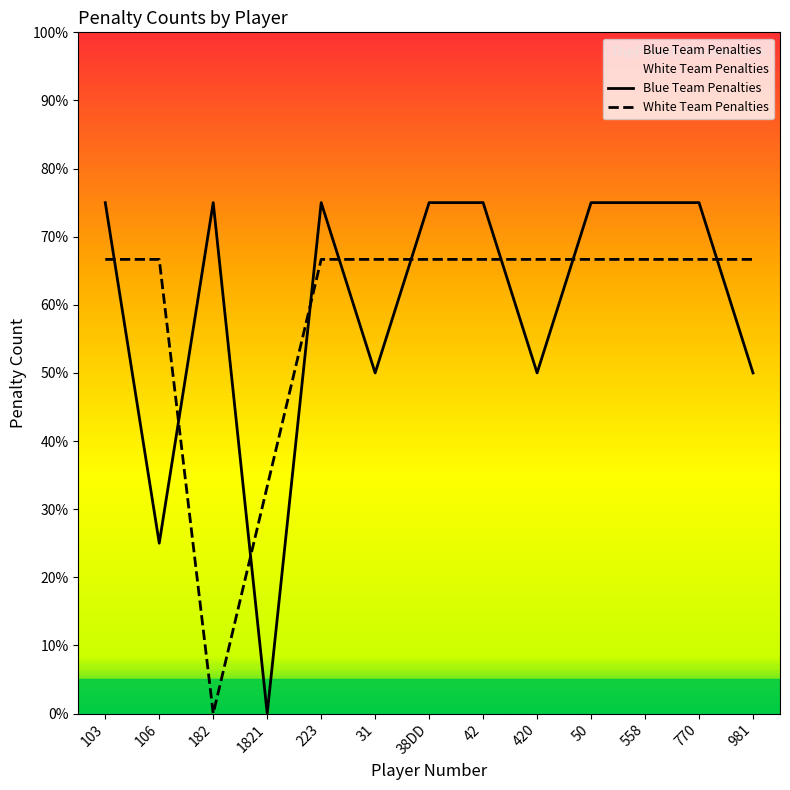

Does the chart display data point markers on the line(s)?

No